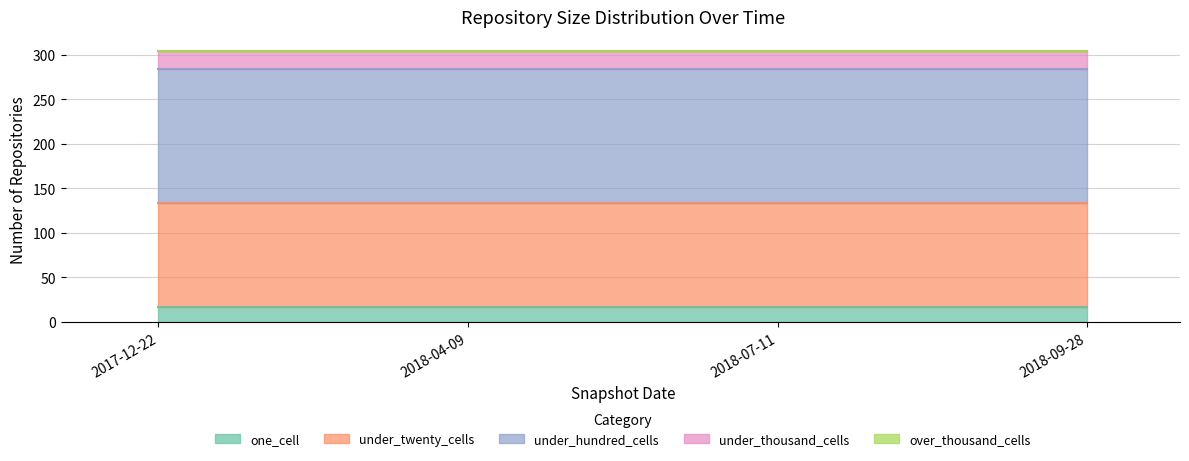

List the labels in order of under_thousand_cells value, largest first.

2017-12-22, 2018-04-09, 2018-07-11, 2018-09-28